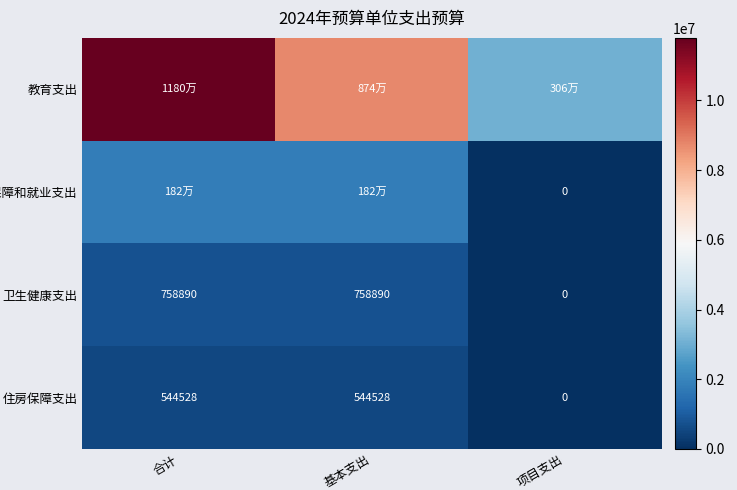

Rank the series by their maximum value, from lowest to highest.

住房保障支出, 卫生健康支出, 社会保障和就业支出, 教育支出